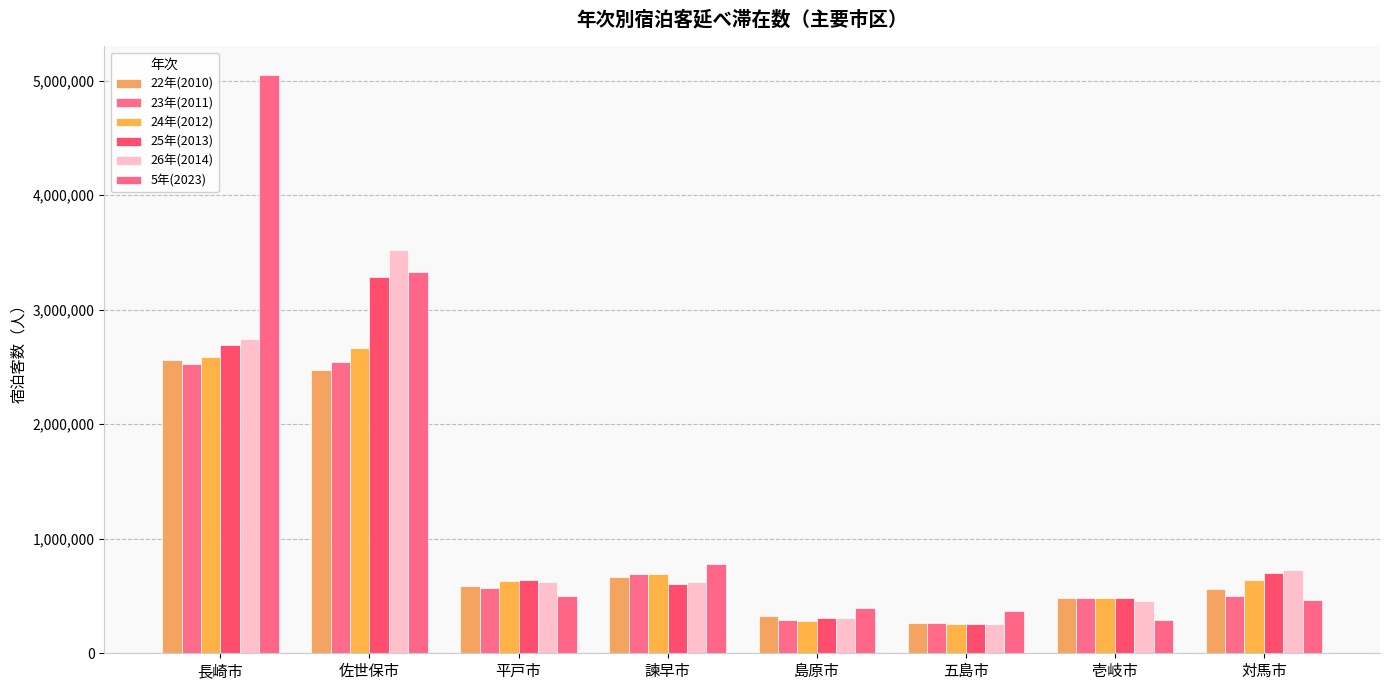

What is the maximum value shown in the chart?

5046357